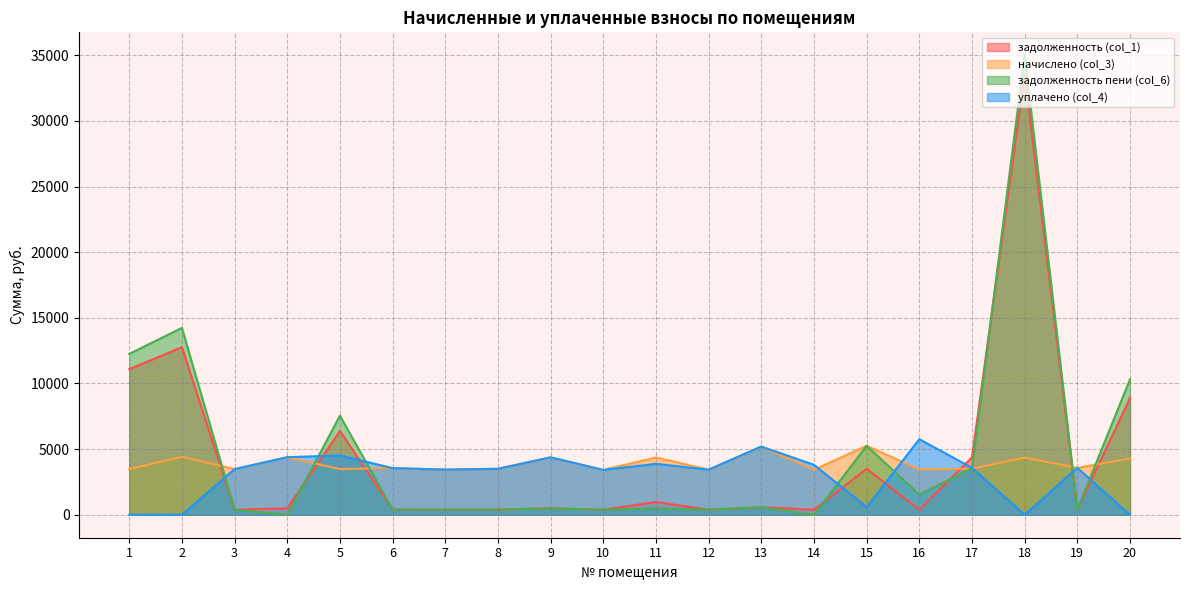

Is the value of задолженность (col_1) at 1 greater than the value of задолженность пени (col_6) at 12?

Yes